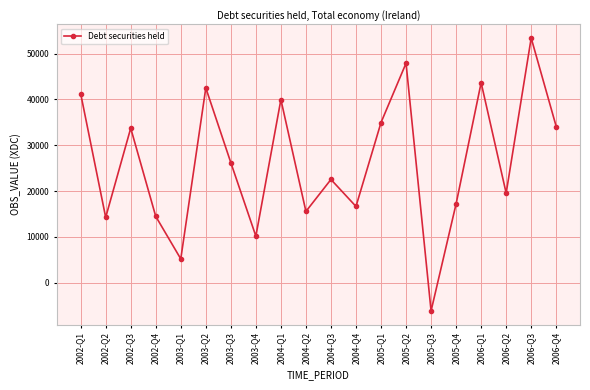

What is the sum of all values?

527252